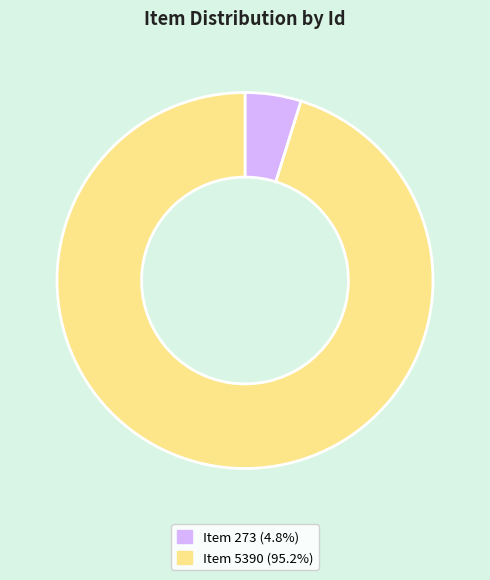

Rank the categories by value from highest to lowest.

Item 5390, Item 273